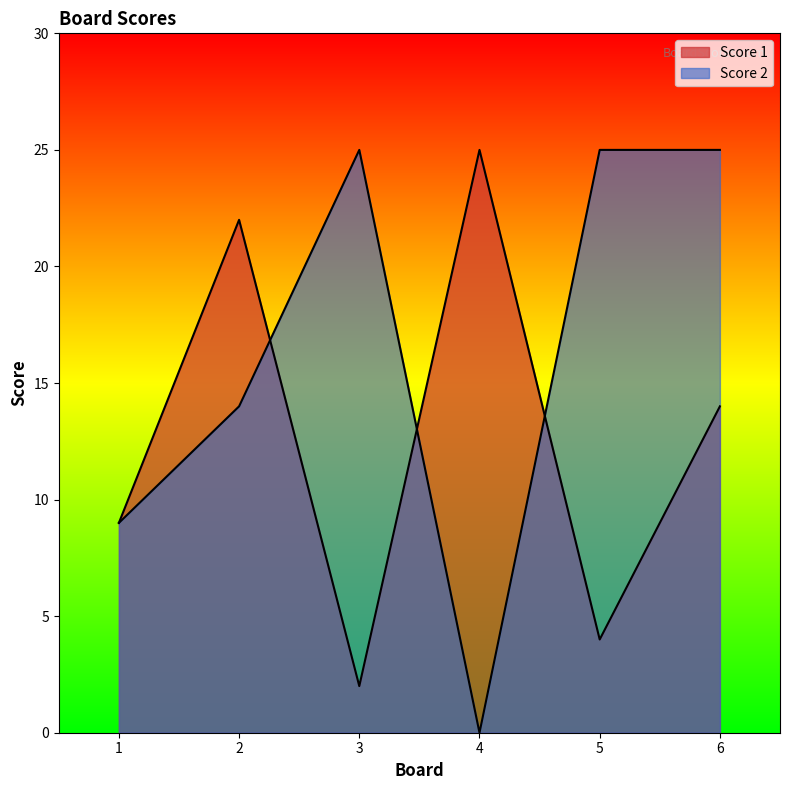

What is the sum of the Score 2 values at 4 and 1?

9